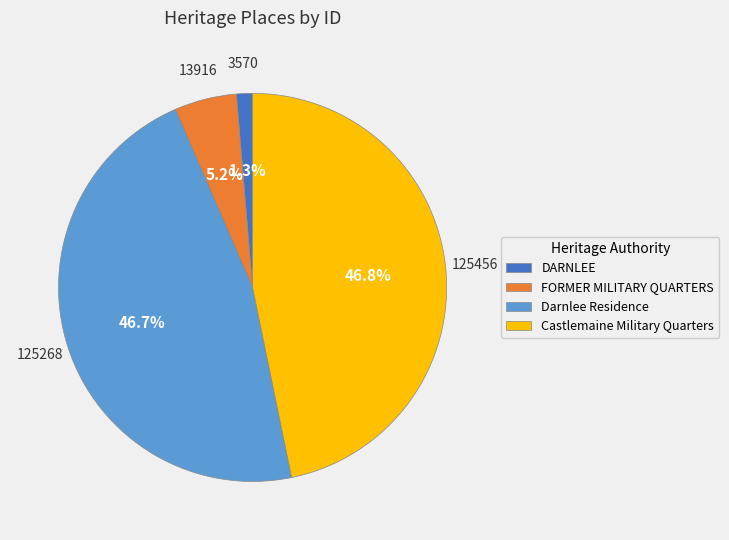

True or false: DARNLEE accounts for 11% of the total.

False